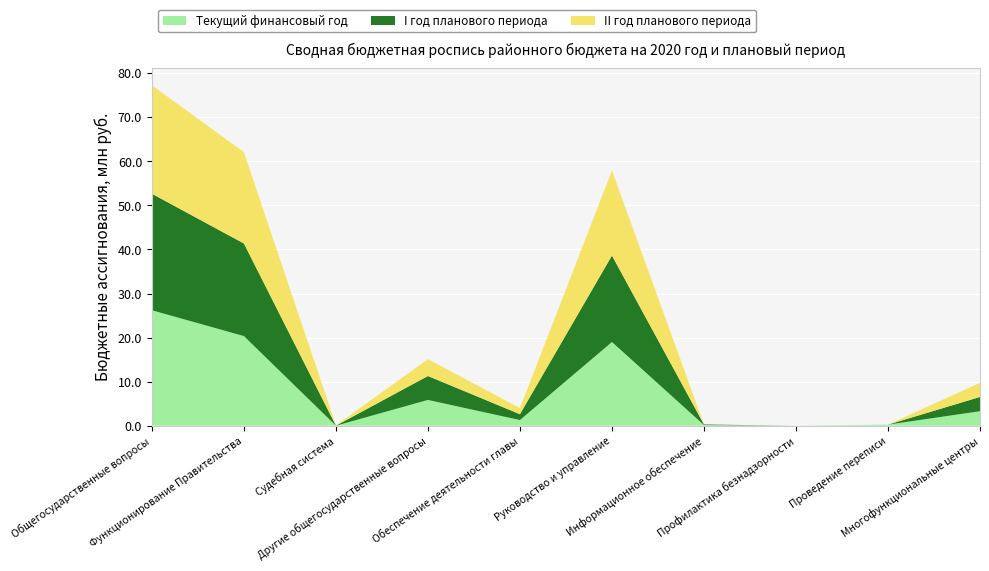

Reading left to right, transcribe all the data shown in this chart.

Текущий финансовый год: 26204502	20345348	6640	5852514	1286100	18999248	150000	200	248578	3291428
I год планового периода: 26443212	21008320	6640	5428252	1327634	19620686	130000	200	0	3239650
II год планового периода: 24614448	20722558	59288	3832602	1380341	19282217	0	200	0	3200150